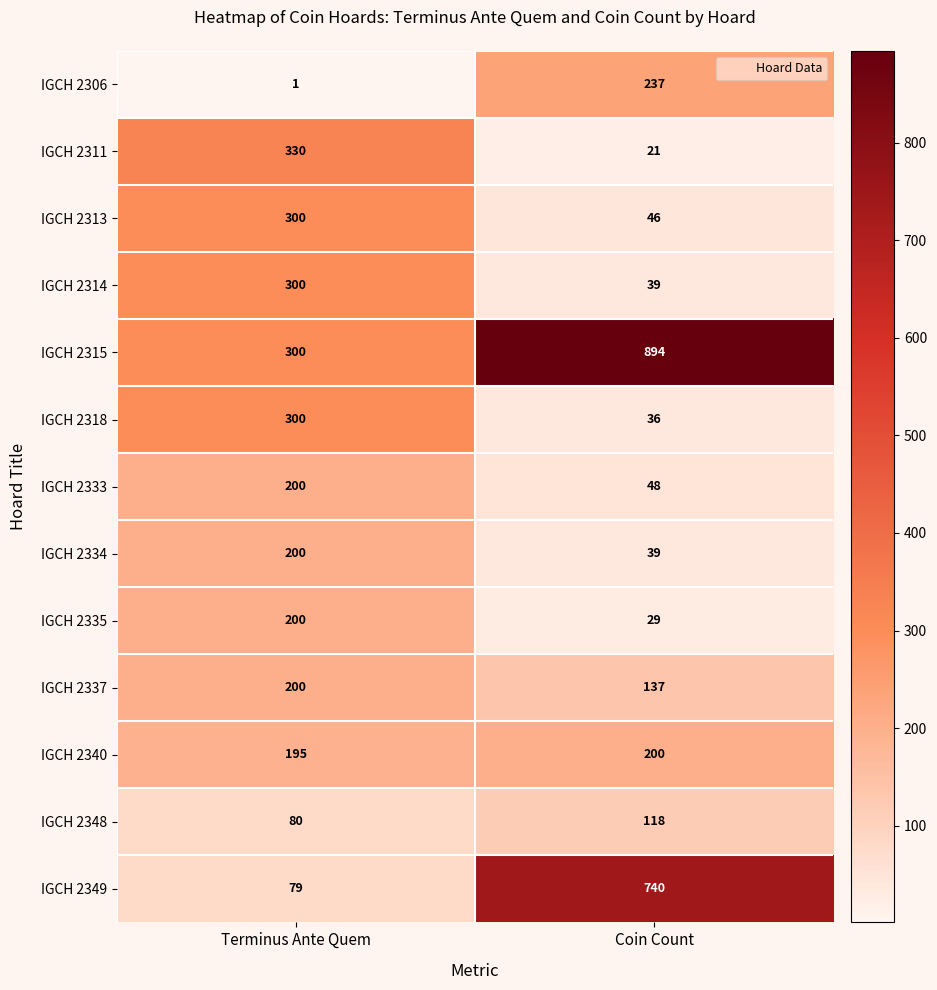

Which series has the widest spread of values?

IGCH 2349